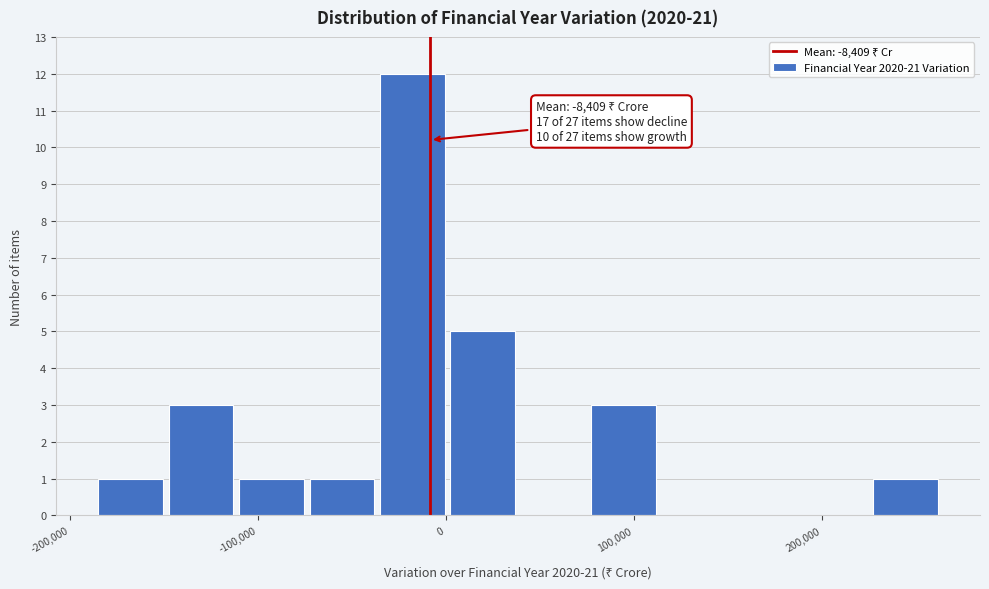

Around what value on the x-axis is the tallest bar? Give the approximate position of its centre, as read against the axis.

-20000